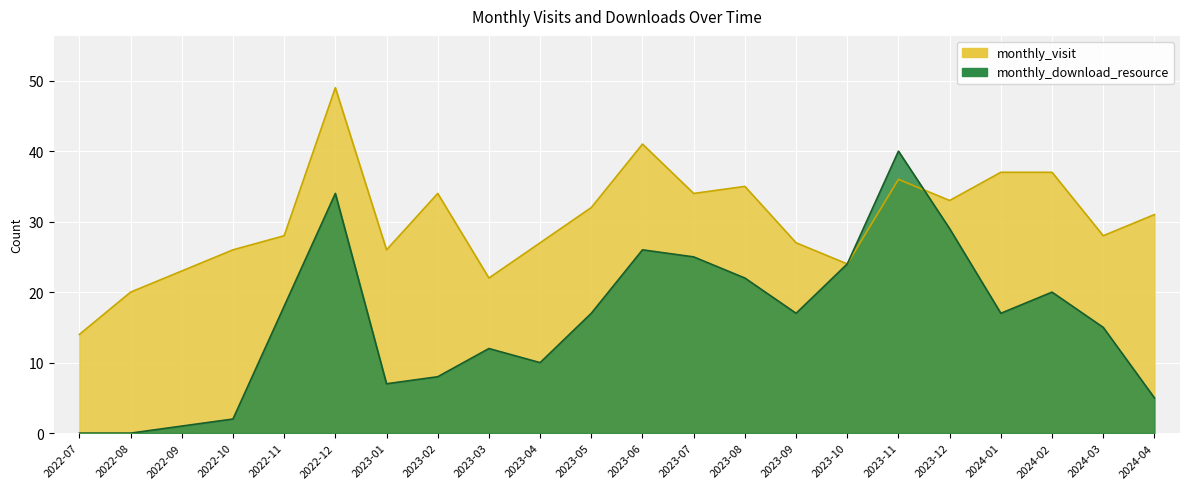

What is the total value across all series at 2023-03?

34